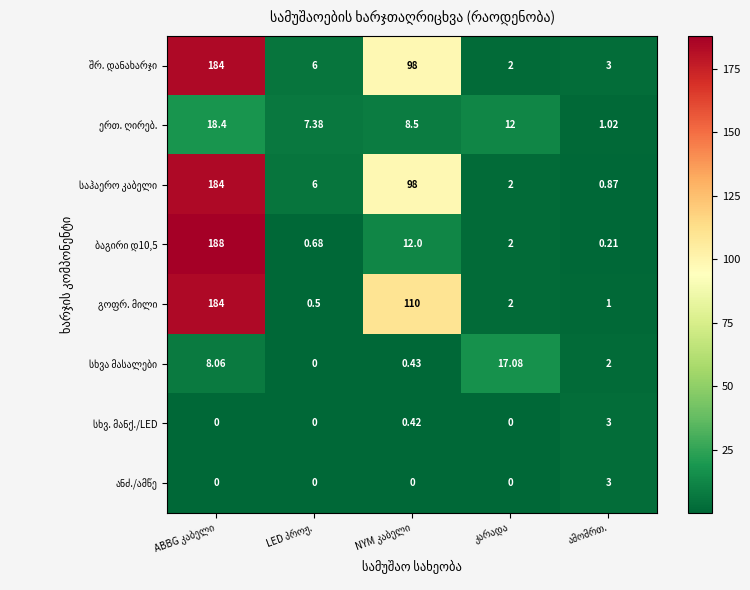

At how many categories does at least one series exceed 9?

3